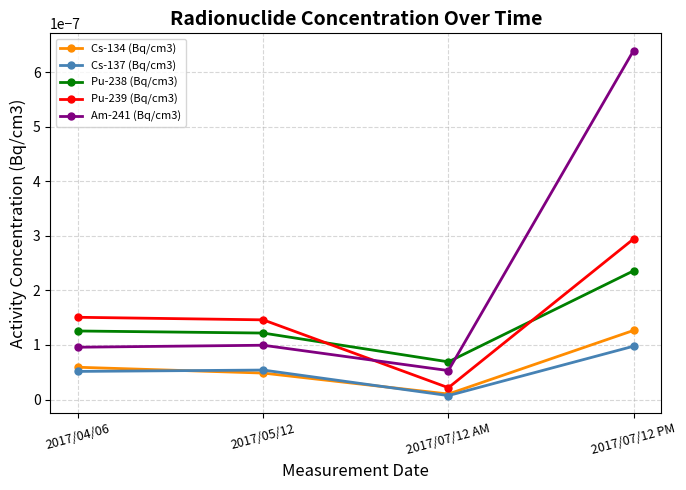

How many times do Pu-238 (Bq/cm3) and Pu-239 (Bq/cm3) cross each other?

2